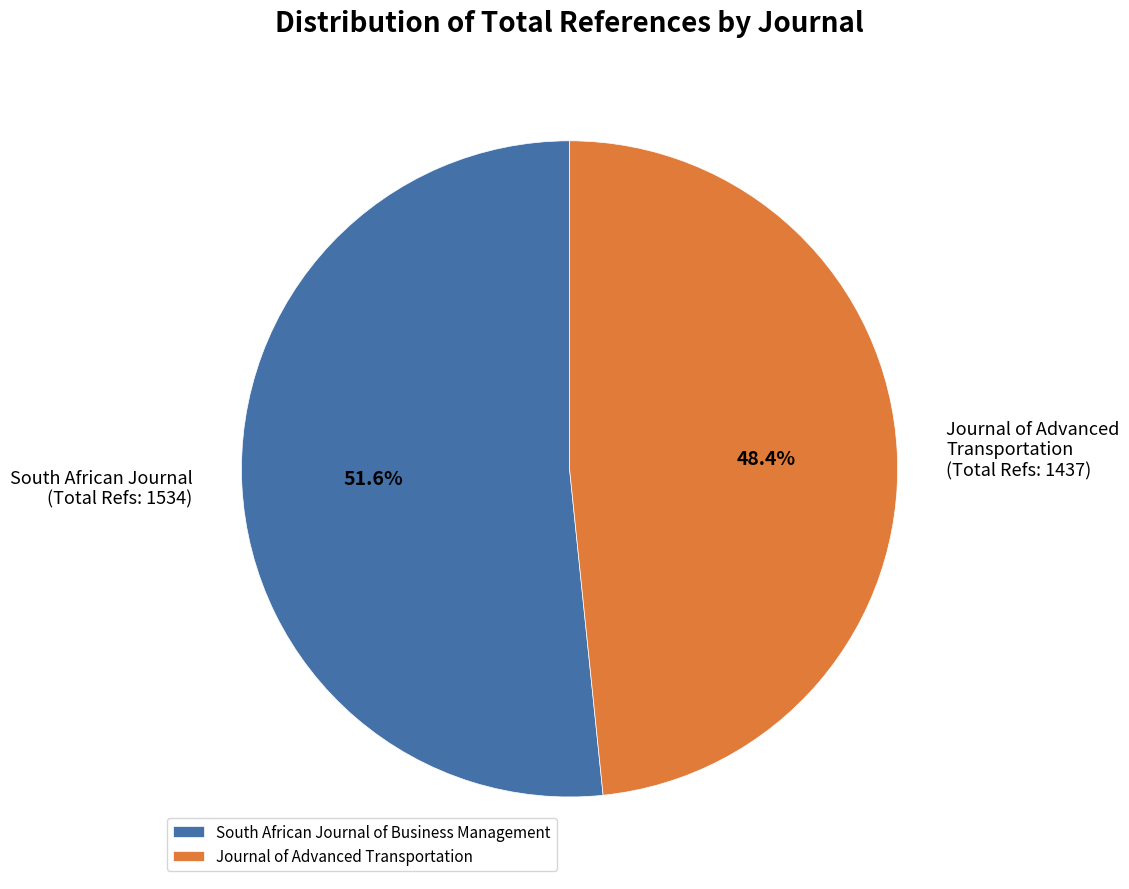

Combined, do Journal of Advanced Transportation and South African Journal of Business Management account for over 50%?

Yes